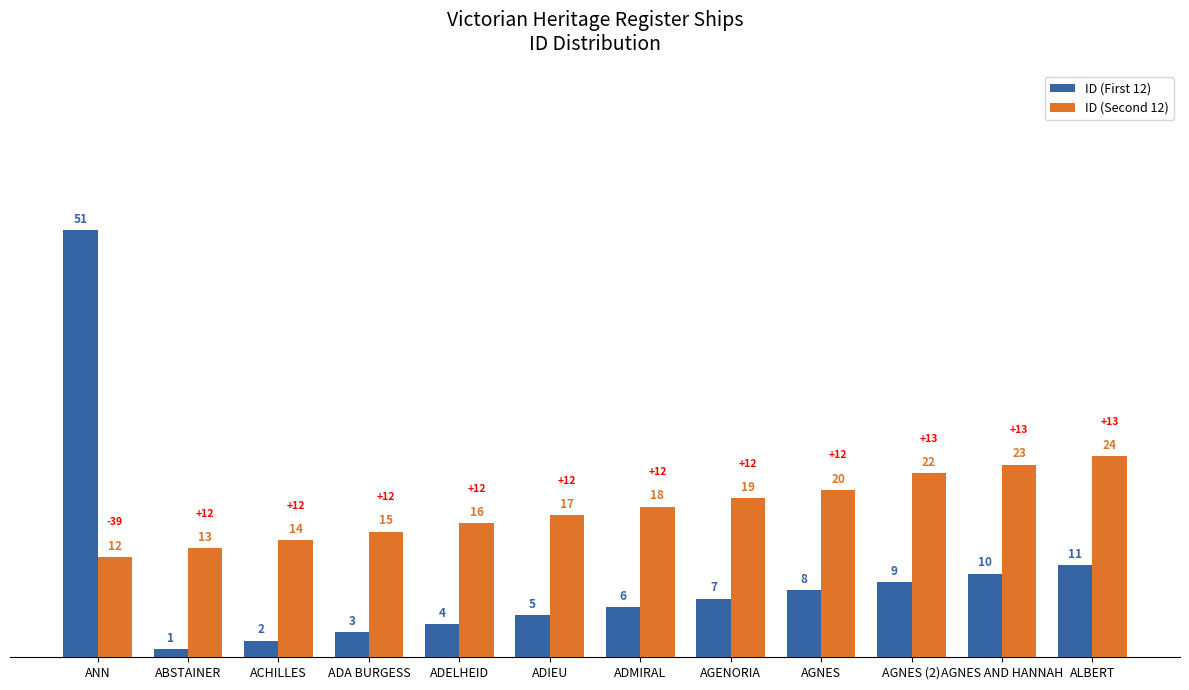

The value of ID (Second 12) at AGNES (2) is 13. True or false?

False